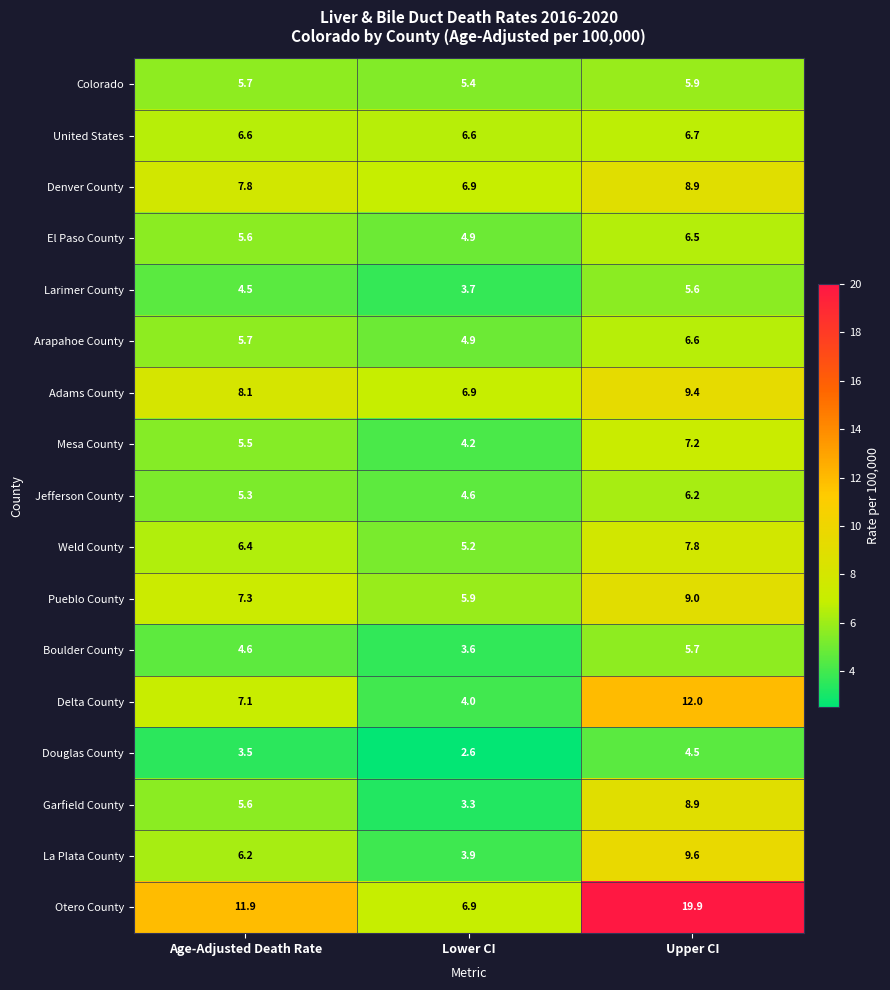

What is the minimum value shown in the chart?

2.6